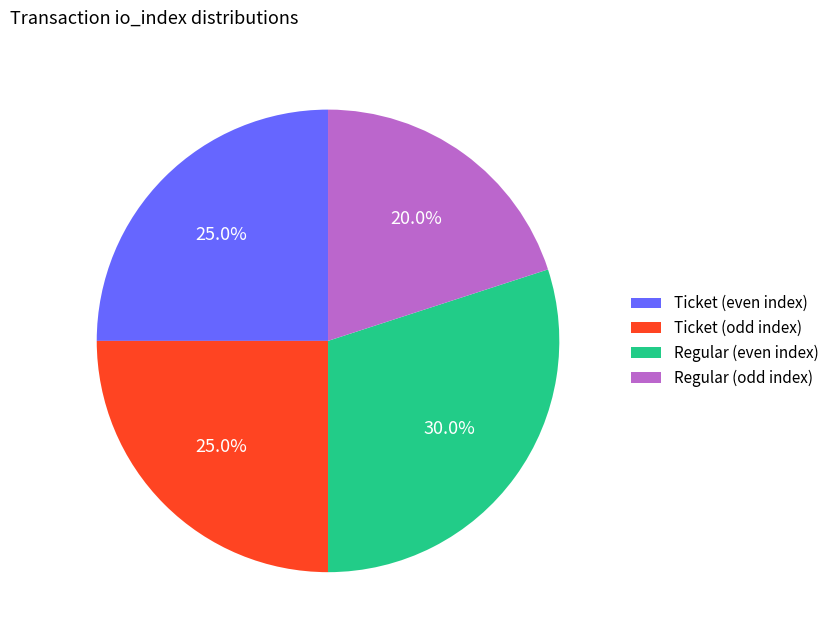

What is the ratio of the value at Ticket (odd index) to the value at Ticket (even index)?

1.0